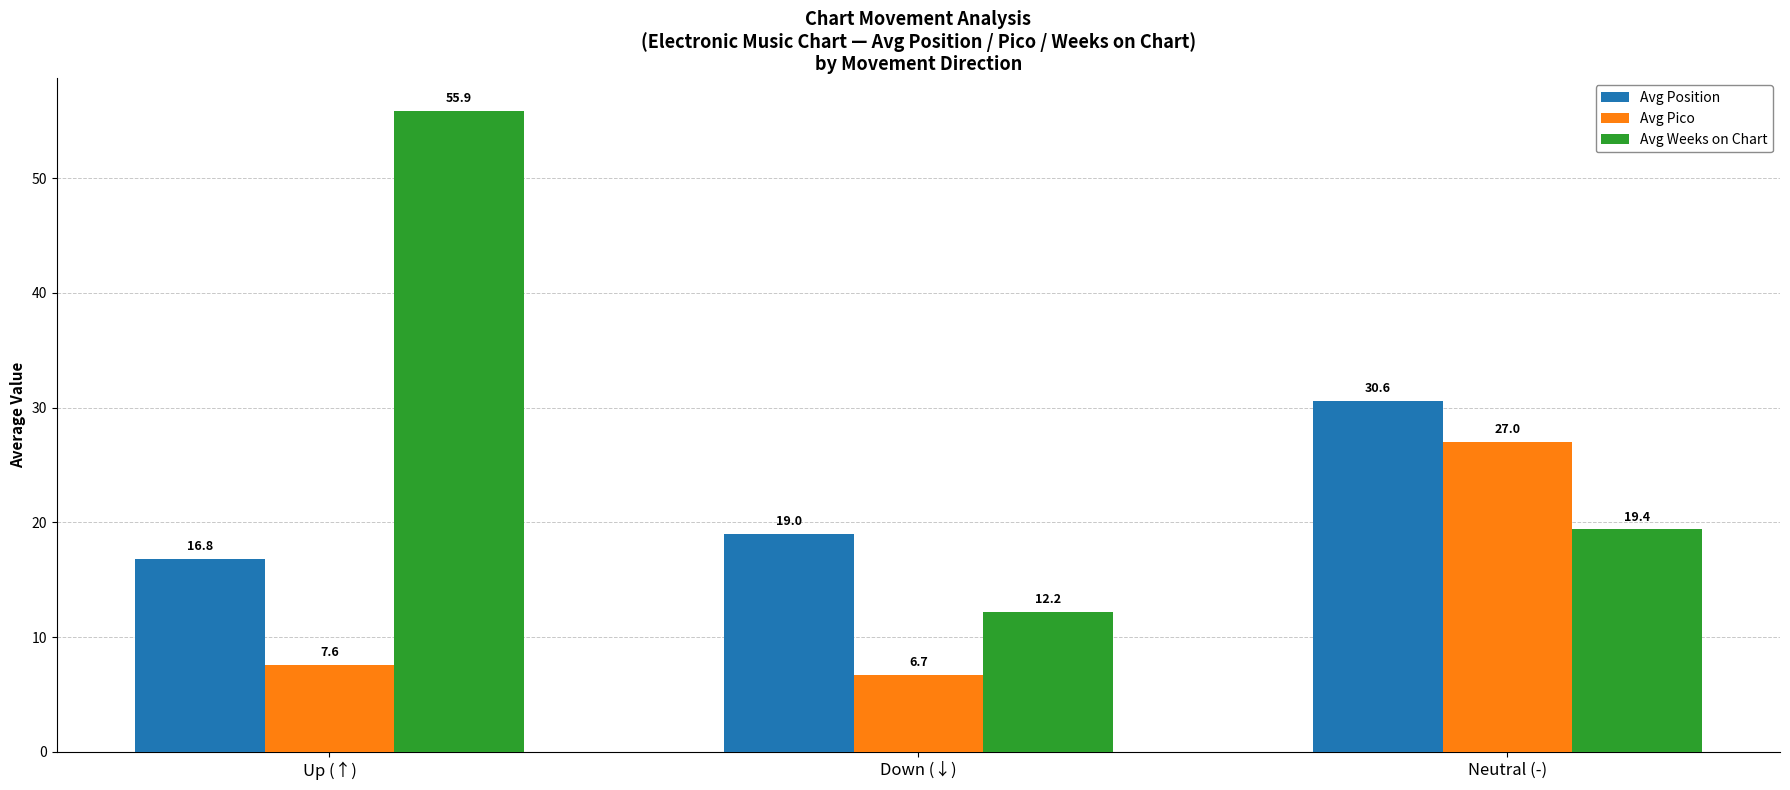

What is the difference between the maximum and minimum values in the Avg Position series?

13.8